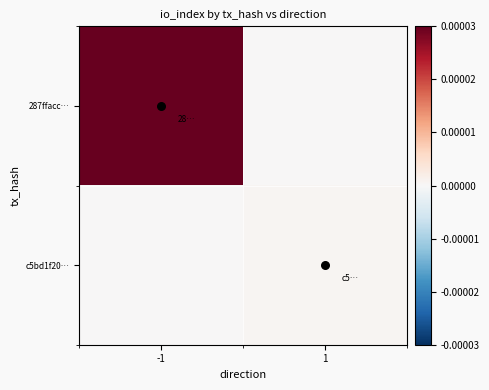

What is the total value across all series at 1?

15